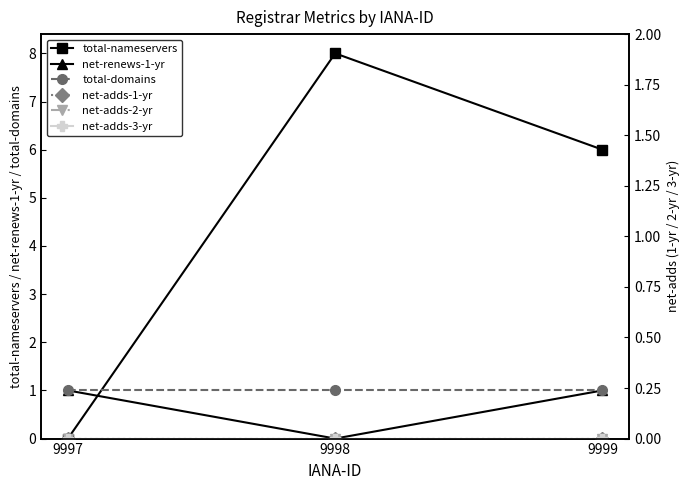

Reading right to left, list all the values displayed in this chart.

total-nameservers: 6	8	0
net-renews-1-yr: 1	0	1
total-domains: 1	1	1
net-adds-1-yr: 0	0	0
net-adds-2-yr: 0	0	0
net-adds-3-yr: 0	0	0